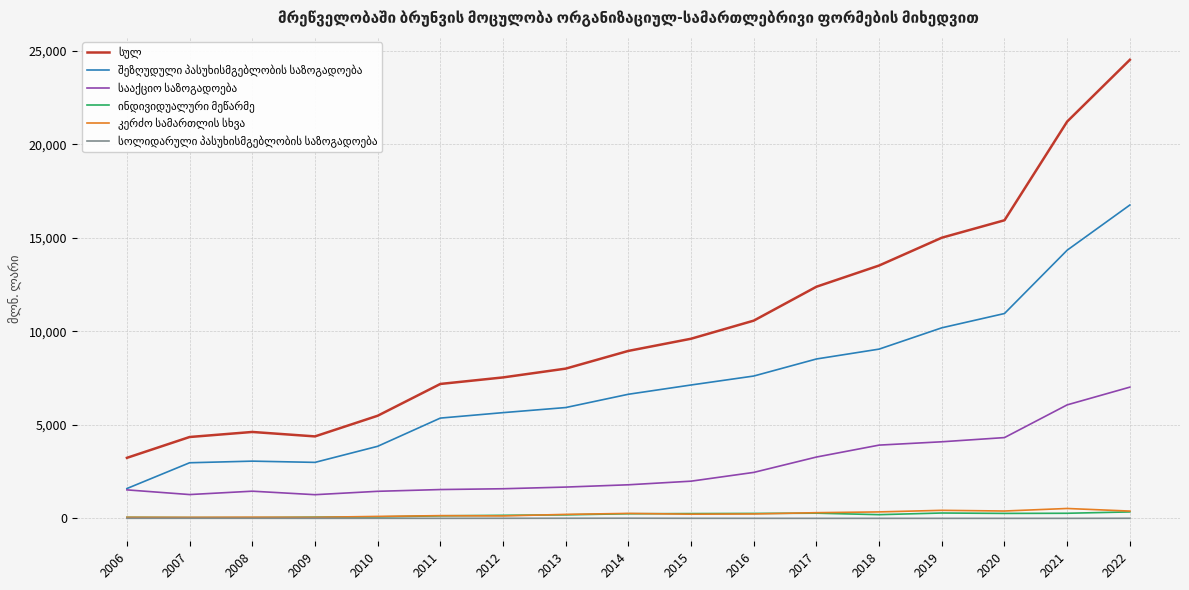

At which category is the sum across all series the highest?

2022